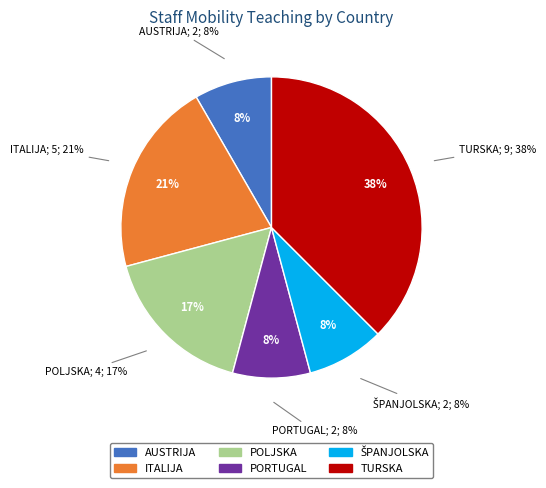

To the nearest percent, what is the difference between the largest and smallest slice percentages?

29%